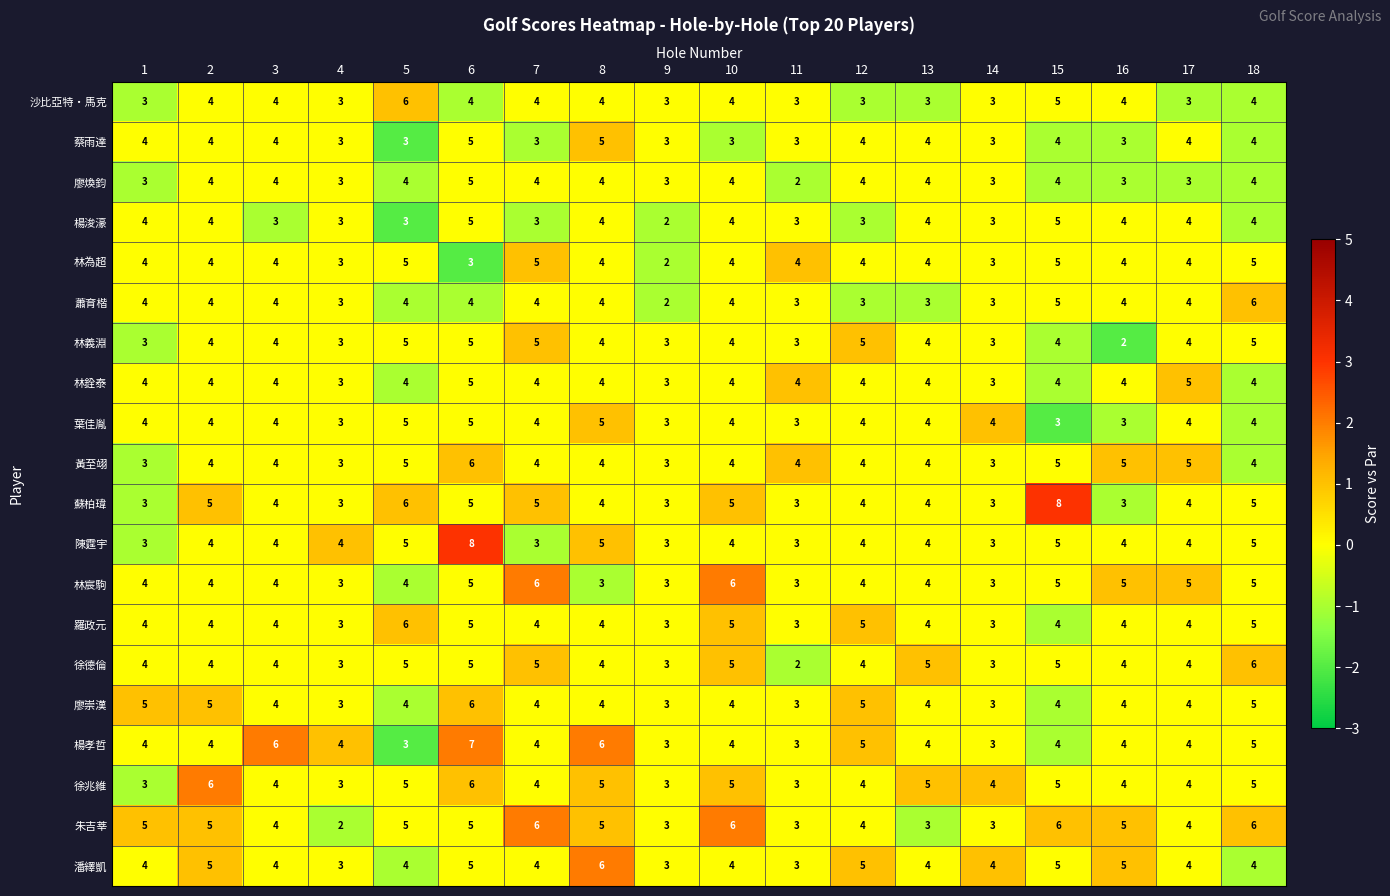

What is the difference between the maximum and minimum values in the 陳霆宇 series?

5